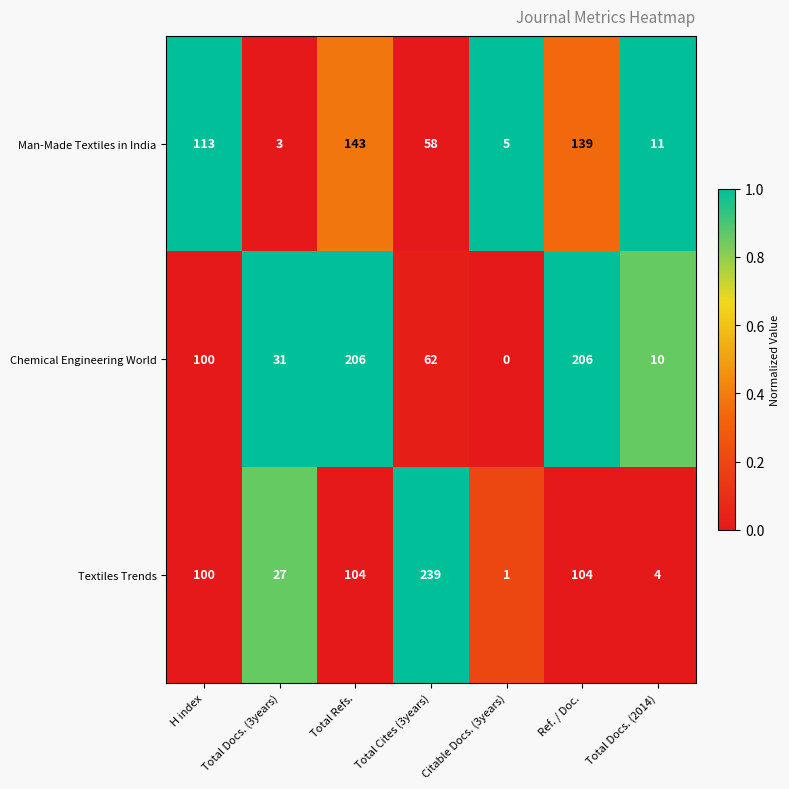

Which series has the largest range (max minus min)?

Textiles Trends